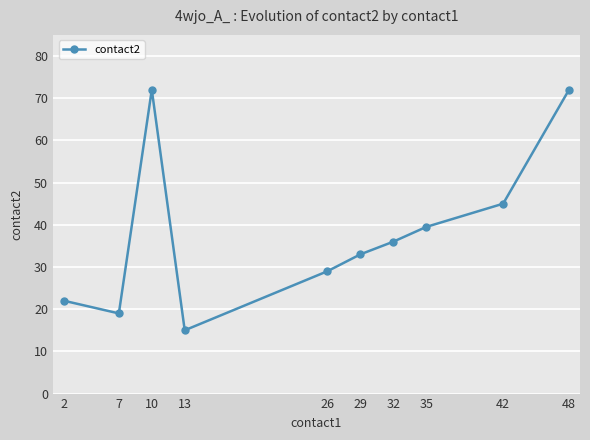

At which label is the value closest to 43?

42